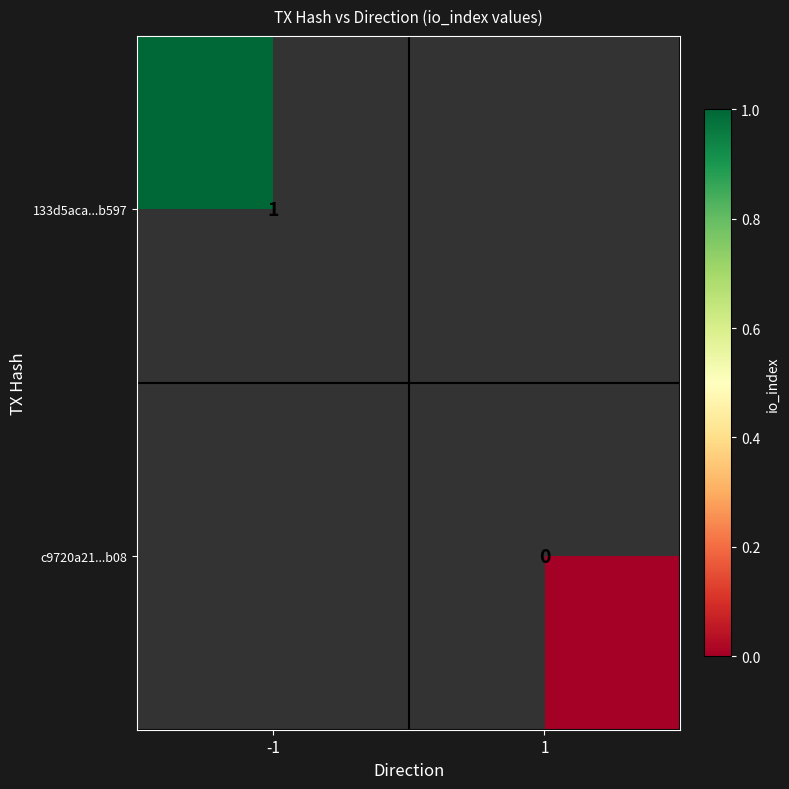

The value of 133d5aca...b597 at -1 is 2. True or false?

False